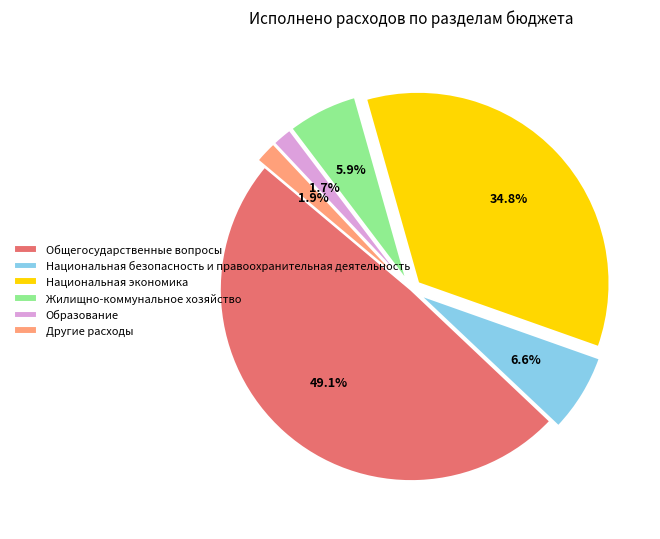

What is the largest slice in the pie chart?

Общегосударственные вопросы